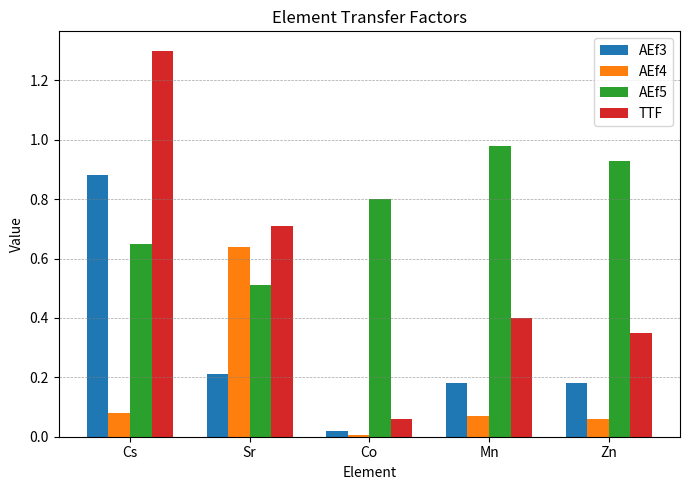

What is the spread (max minus min) of values at Sr?

0.5